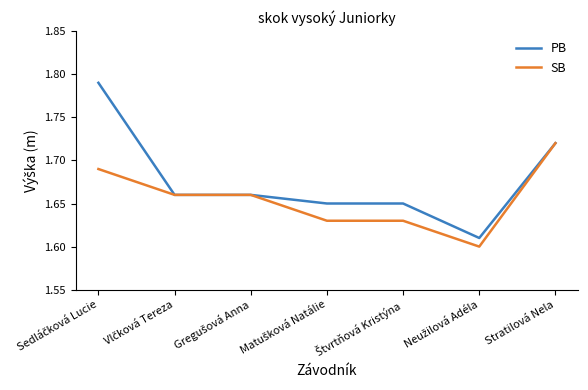

Is this an area chart (filled region under the line)?

No